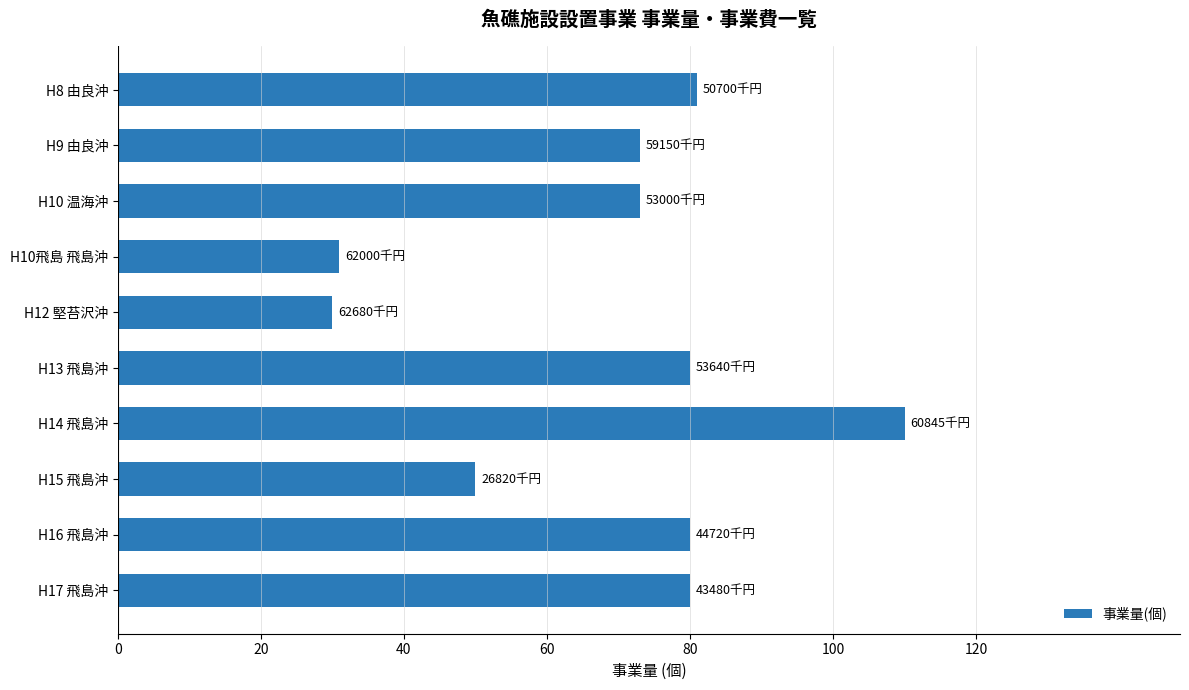

What is the maximum value shown in the chart?

110